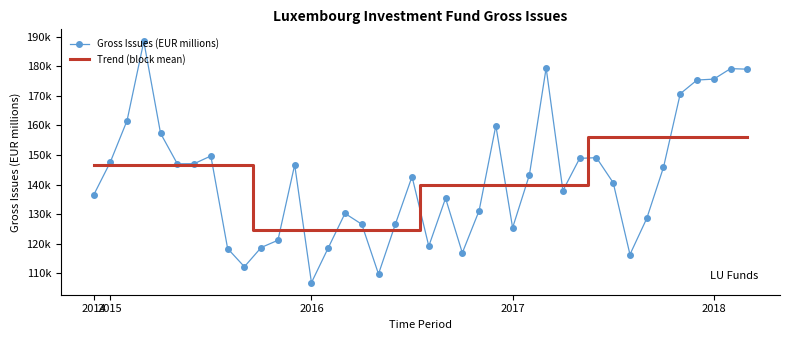

What are all the series names shown in the legend?

Gross Issues (EUR millions), Trend (block mean)